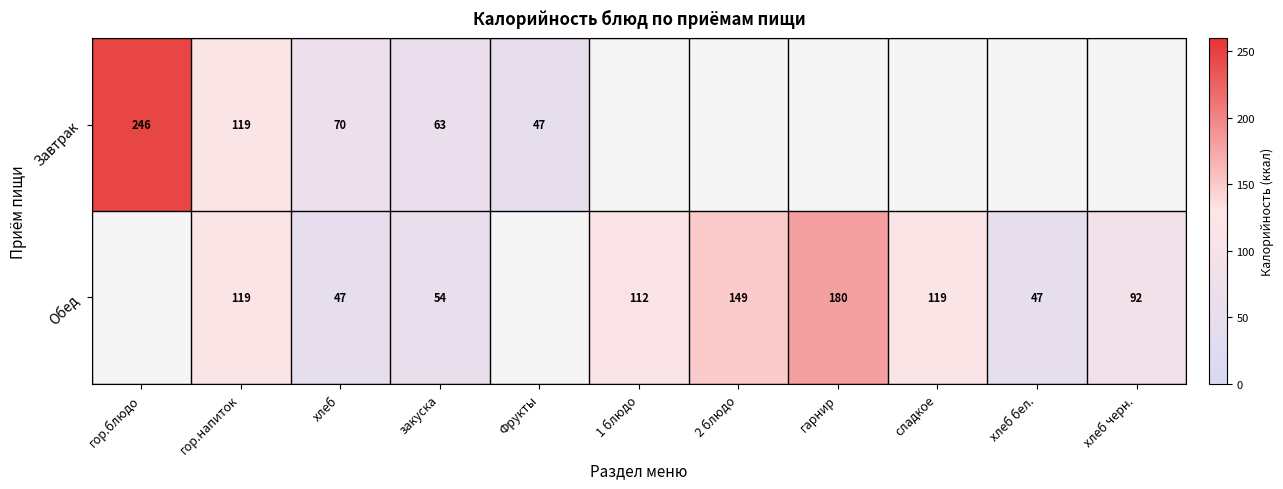

The Обед series shows 47 at хлеб бел.. True or false?

True